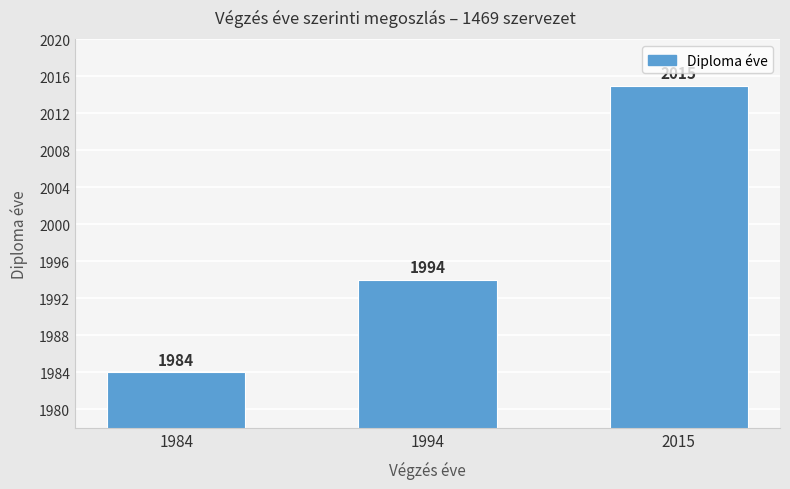

Count the values in the range 1984 to 2015.

3